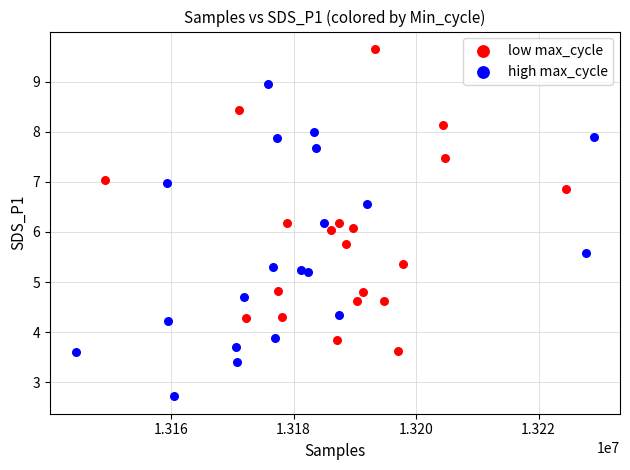

What are all the series names shown in the legend?

low max_cycle, high max_cycle